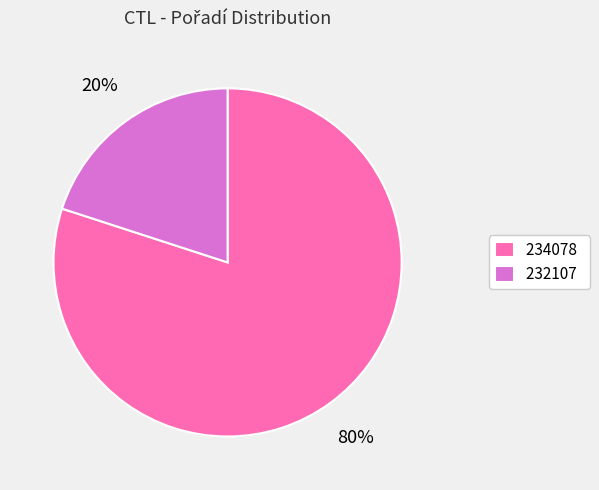

Between 232107 and 234078, which is larger?

234078